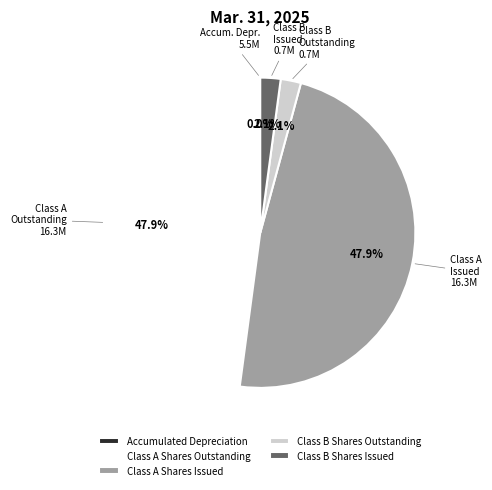

What is the total percentage of Class B Shares Outstanding and Class A Shares Issued?

50.0%